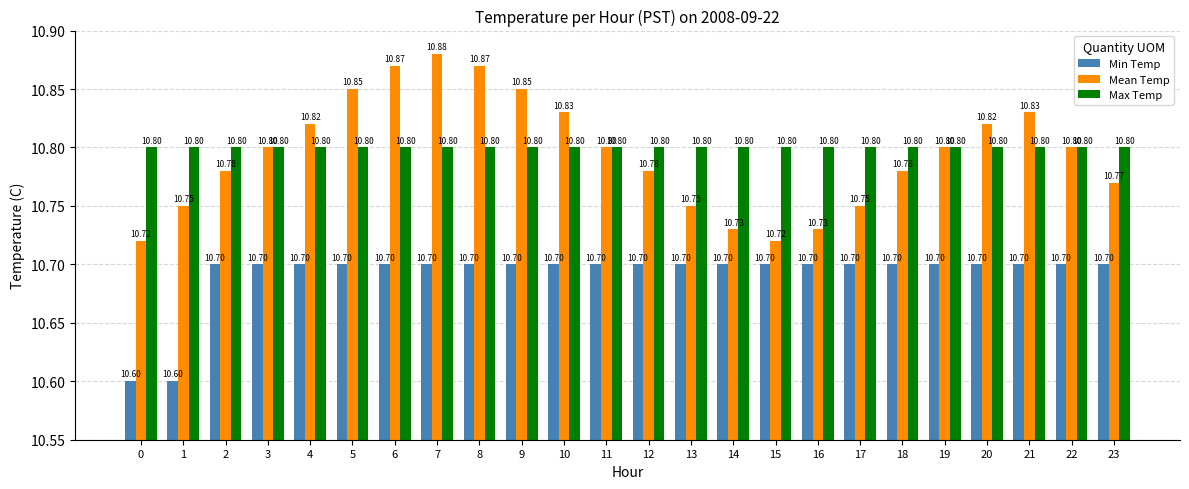

What is the value of the Min Temp bar at the 11th from the left?

10.7